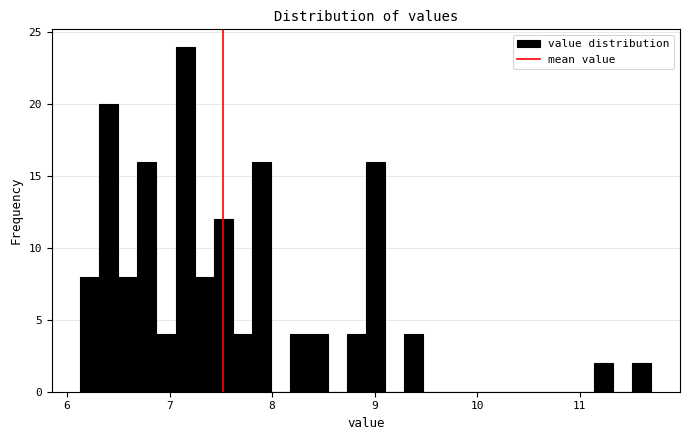

Read against the x-axis, roughly where is the centre of the tallest bar?

7.2